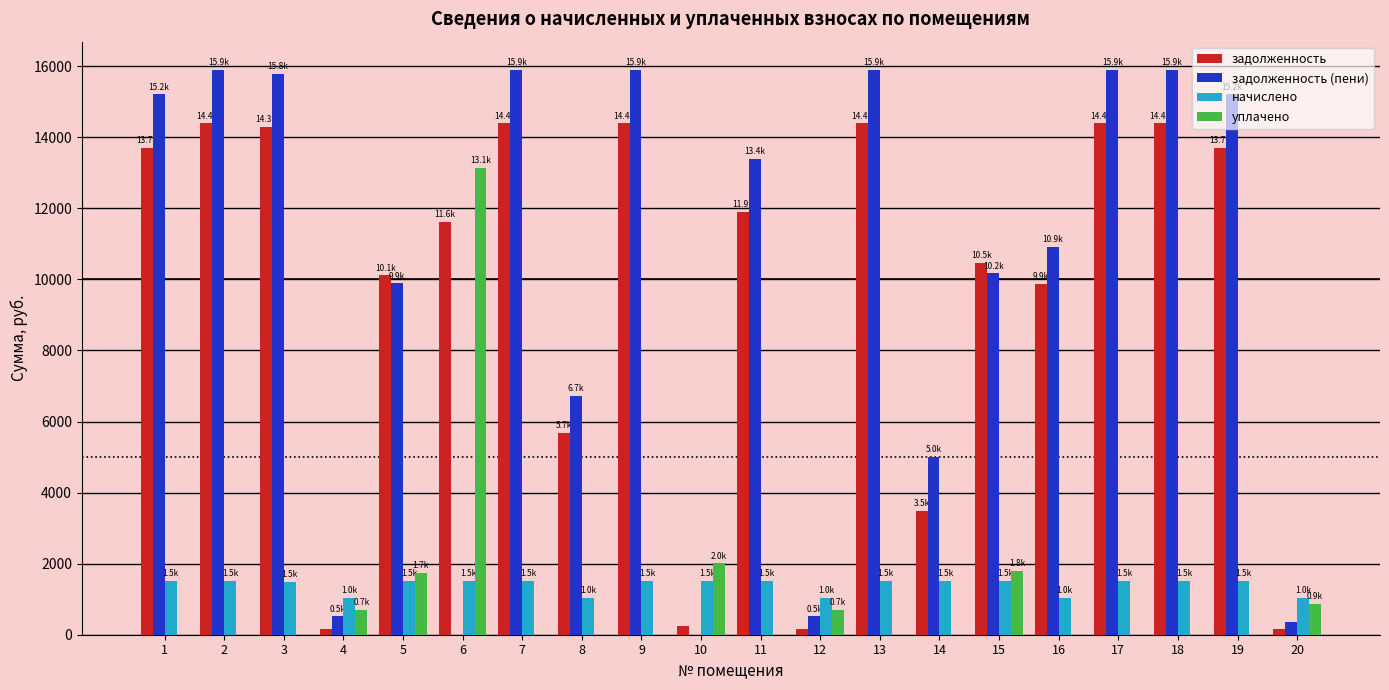

Are the bars grouped side by side (vs. stacked)?

Yes